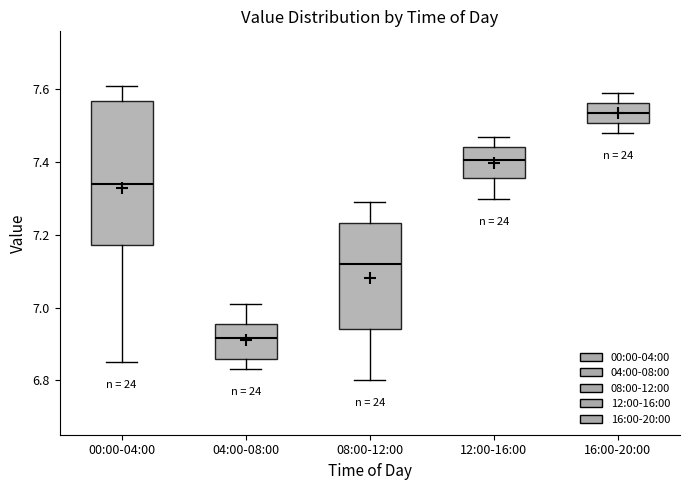

Which box is the tallest, from its lower edge to its upper edge?

00:00-04:00